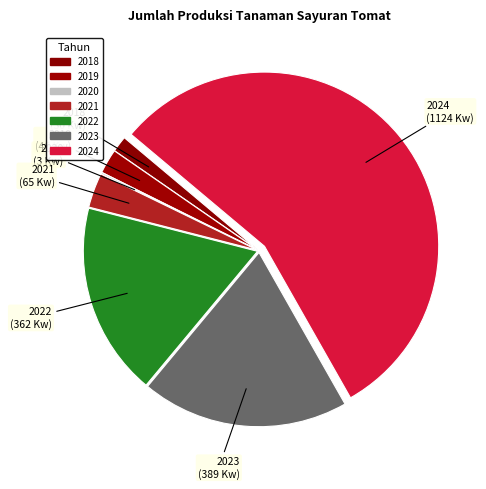

Is the sum of 2022 and 2018 greater than half?

No